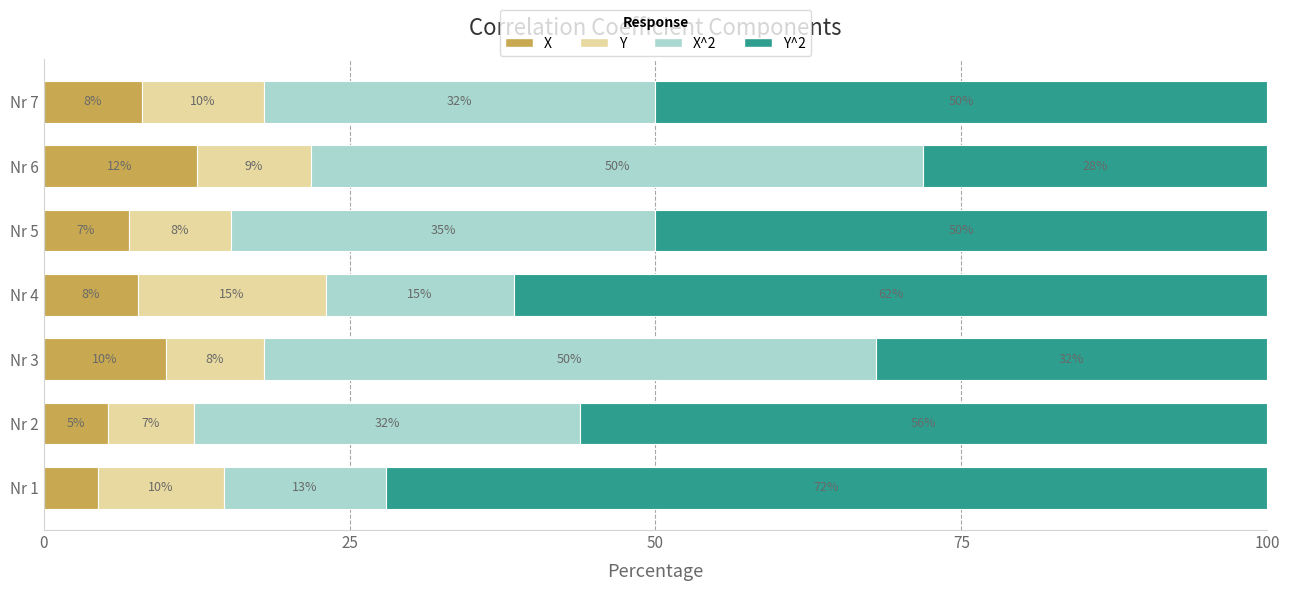

At which label does X reach its peak?

Nr 6